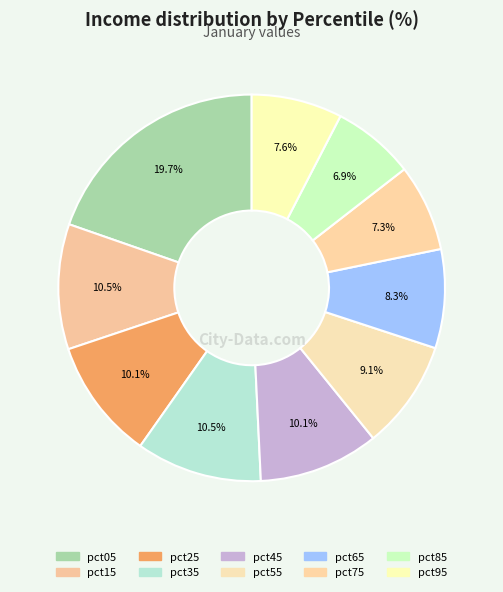

To the nearest percent, what portion does pct85 represent?

7%